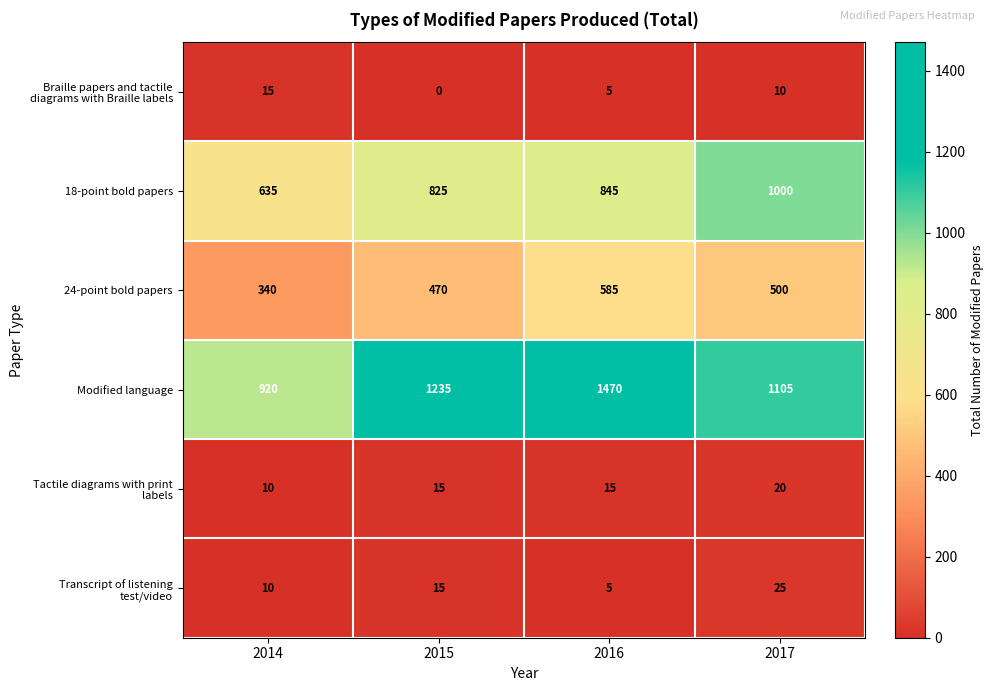

At which label does Modified language reach its peak?

2016